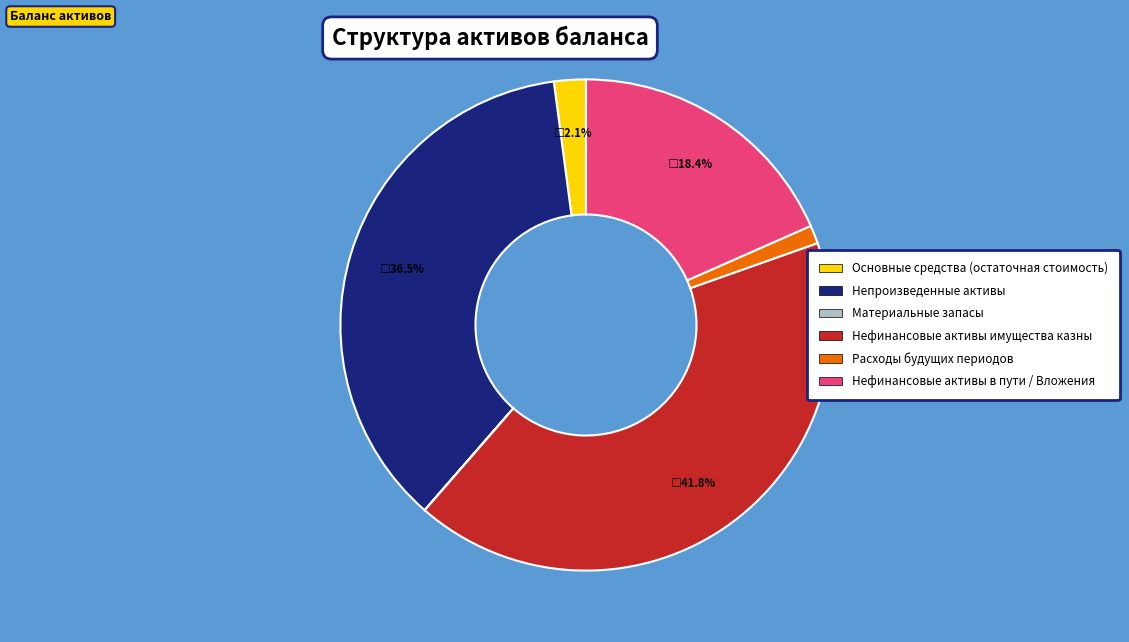

How much of the chart is everything except Нефинансовые активы в пути / Вложения?

81.6%